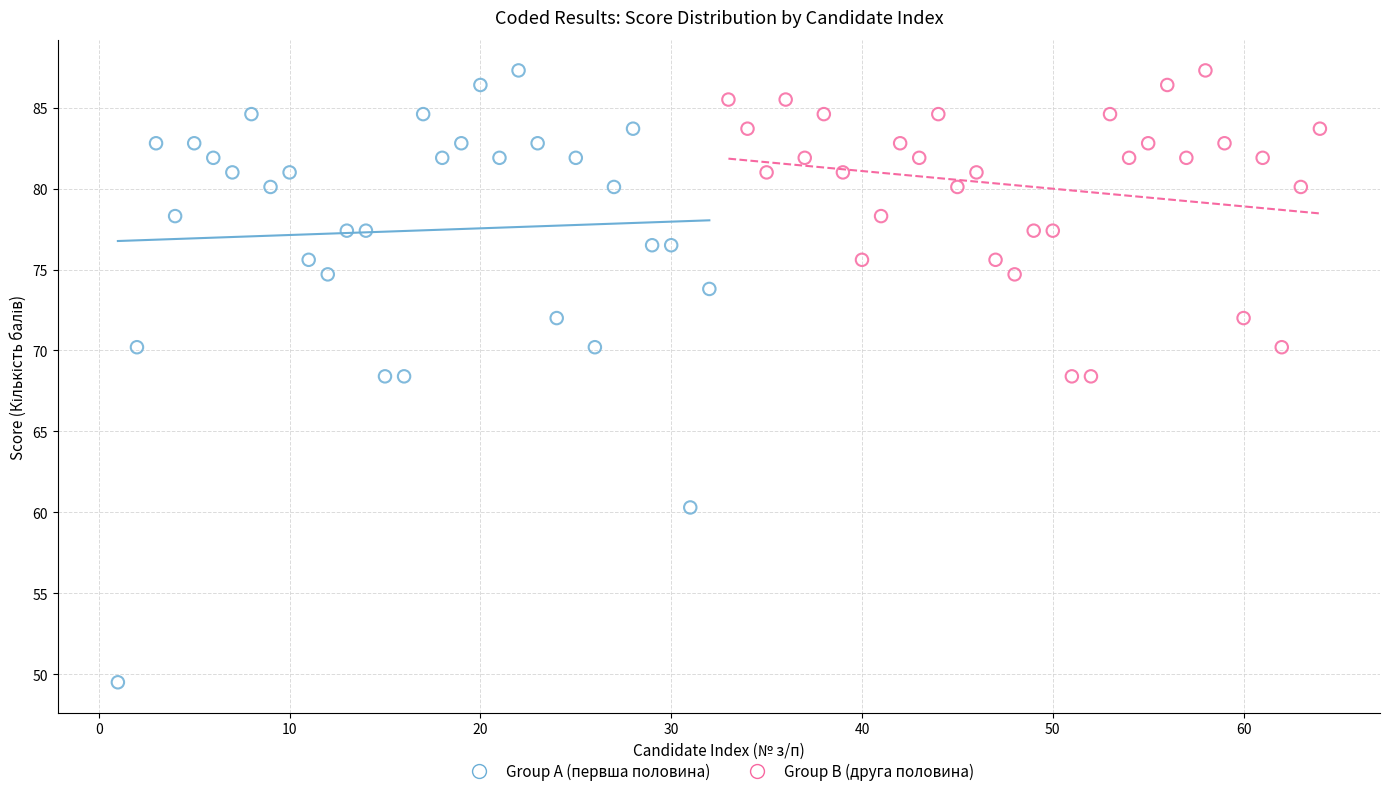

Which series has the widest spread of Y values?

Group A (первша половина)